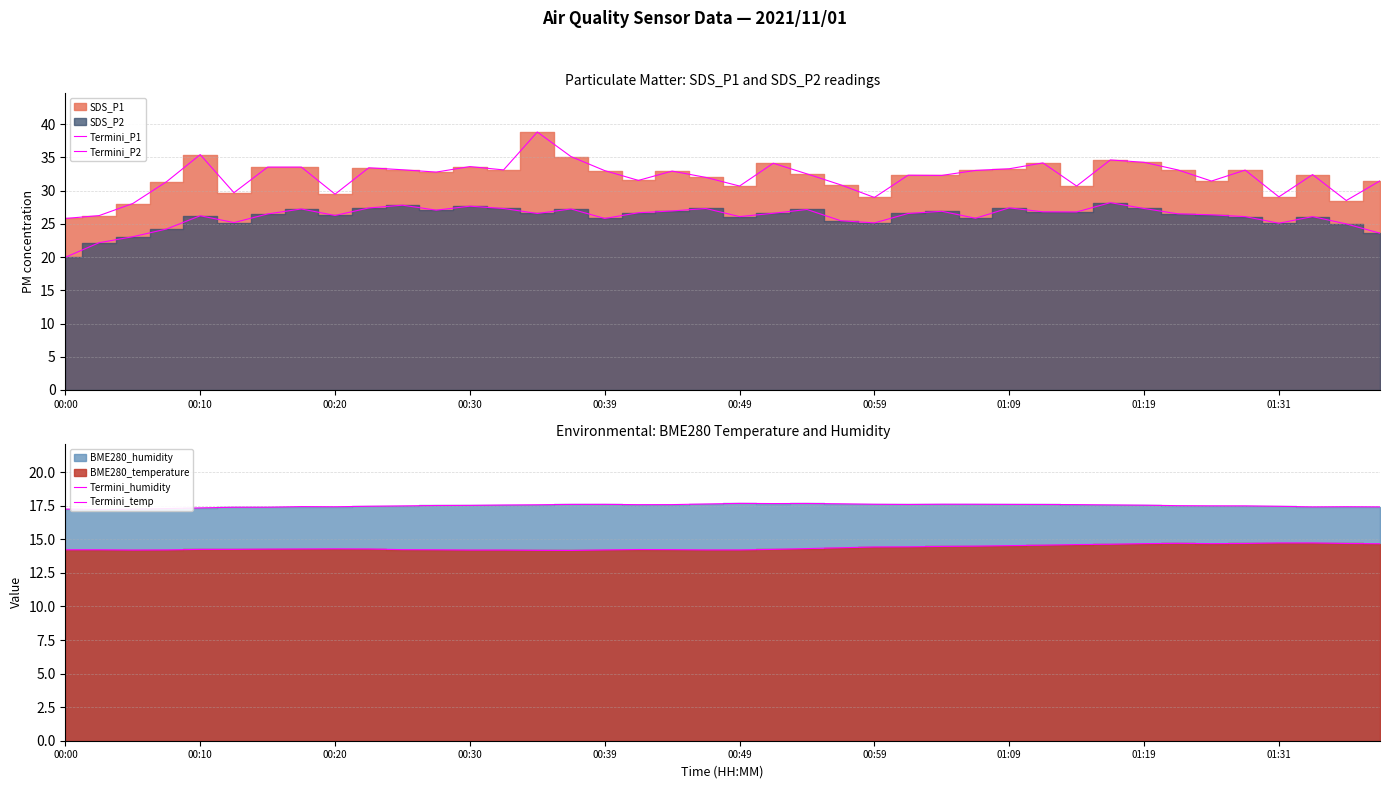

Which category has the highest value in the Termini_humidity series?

00:49